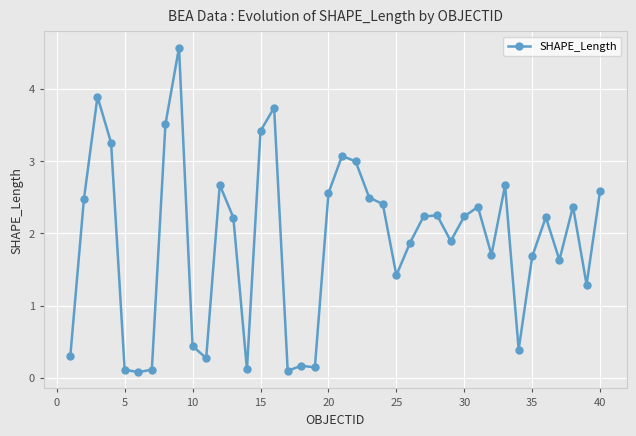

True or false: there are more than 2 points higher than both neighbors.

True